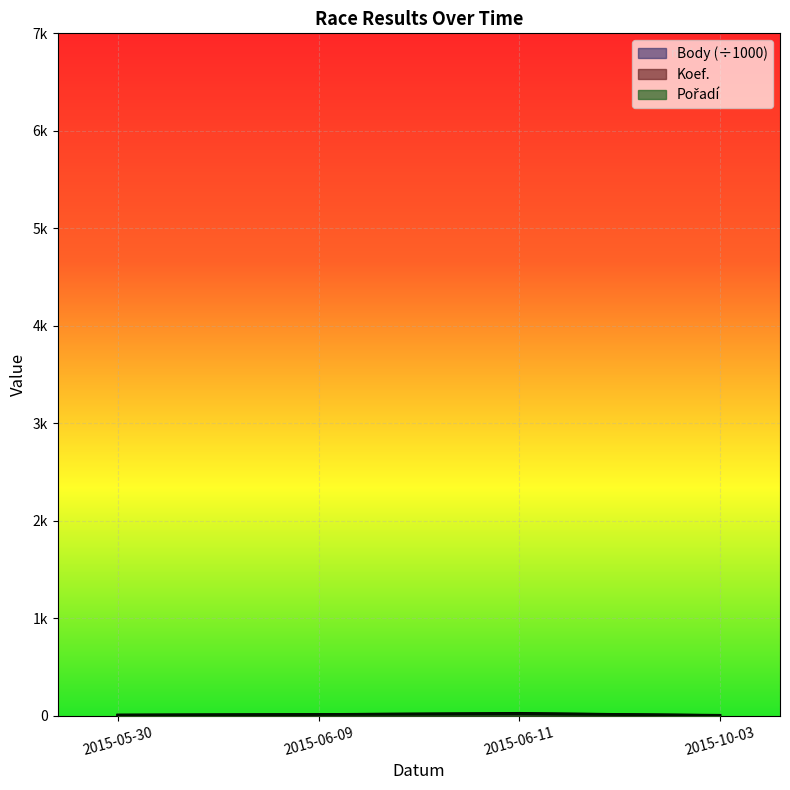

Is it true that Koef. equals 1.0 at 2015-10-03?

True